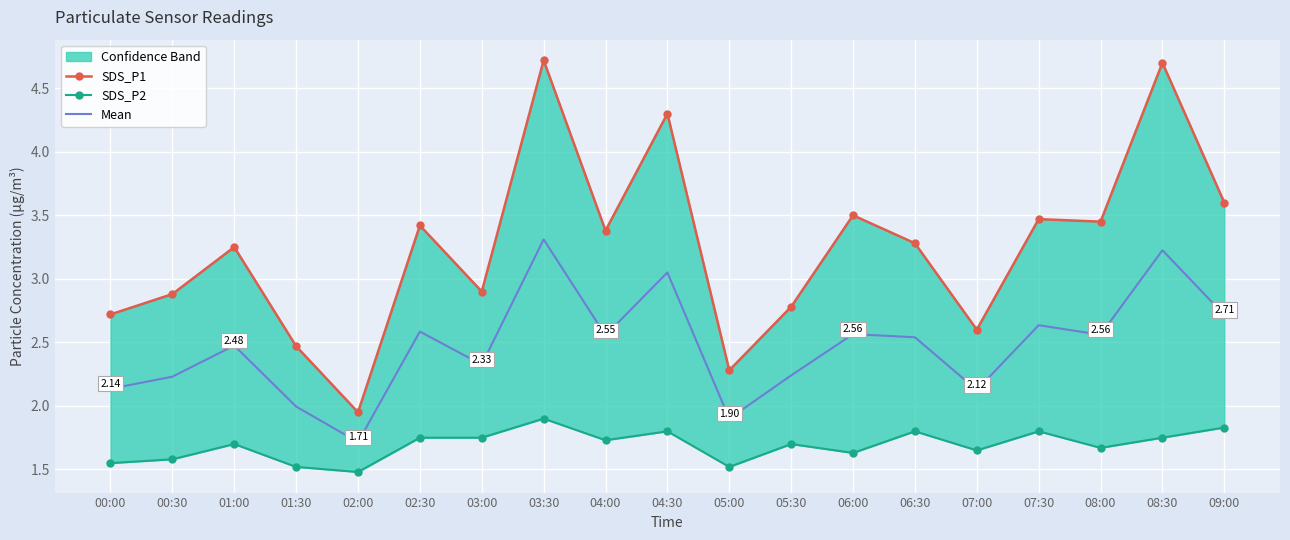

Rank the categories by SDS_P2 value from lowest to highest.

02:00, 01:30, 05:00, 00:00, 00:30, 06:00, 07:00, 08:00, 01:00, 05:30, 04:00, 02:30, 03:00, 08:30, 04:30, 06:30, 07:30, 09:00, 03:30